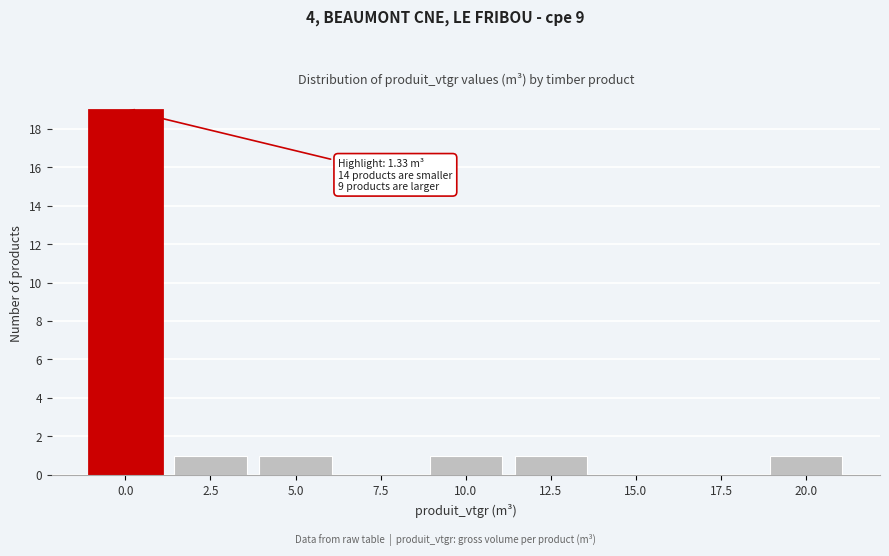

Reading left to right, transcribe all the data shown in this chart.

0.0=19	2.5=1	5.0=1	7.5=0	10.0=1	12.5=1	15.0=0	17.5=0	20.0=1